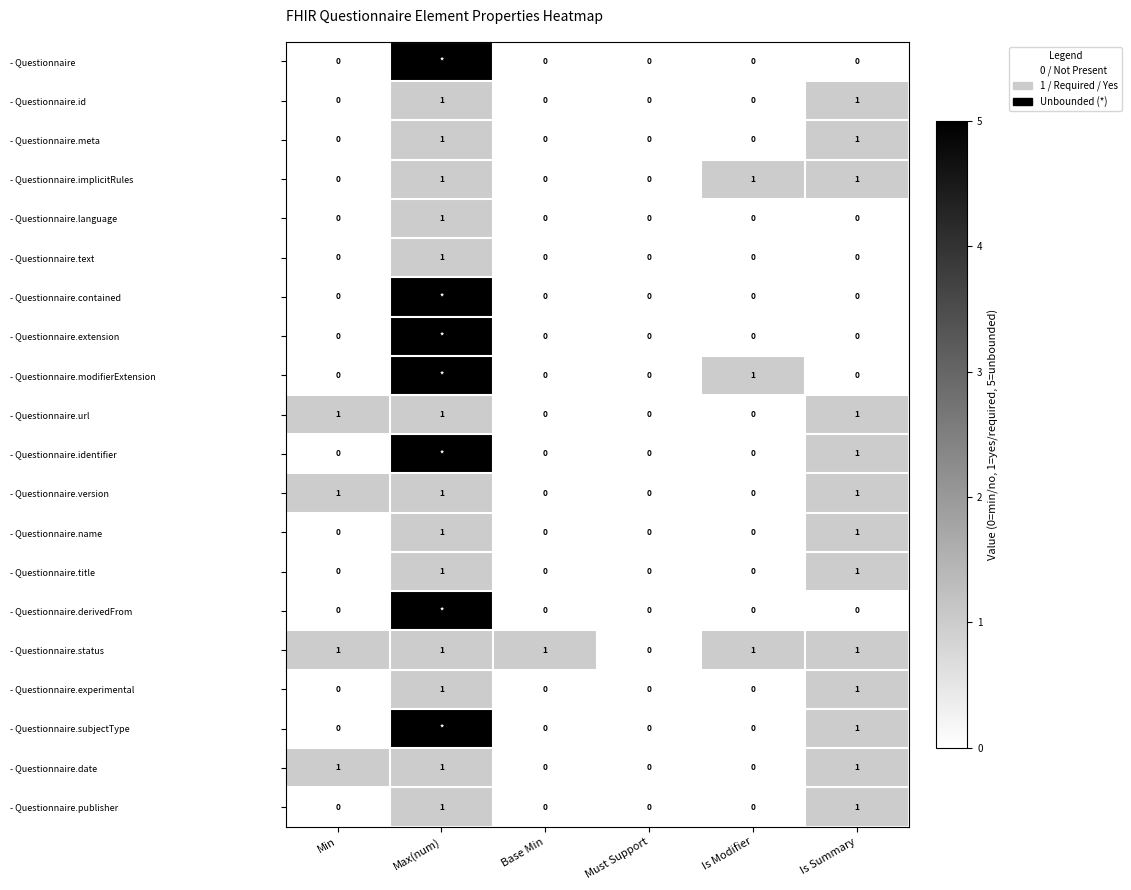

What is the difference between the second highest and minimum values in the - Questionnaire.date series?

1